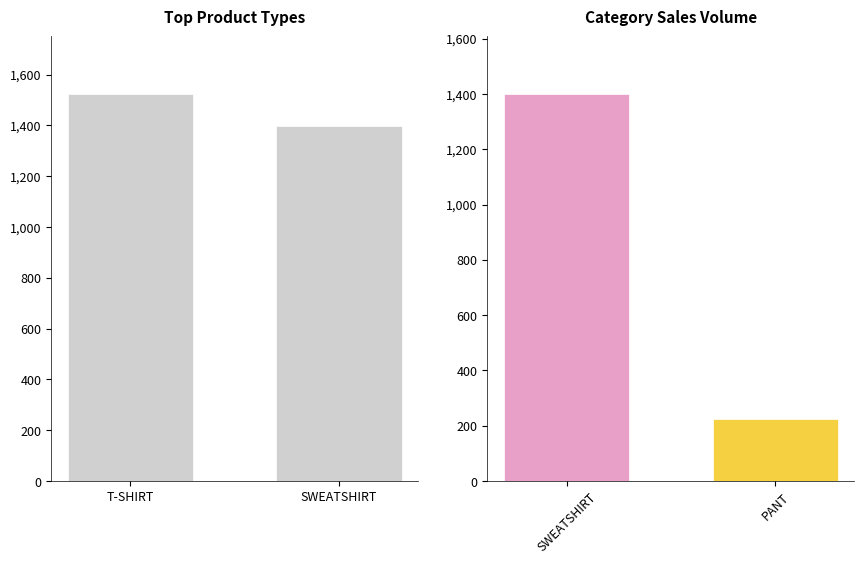

What is the value of the 2nd bar from the left?

1398